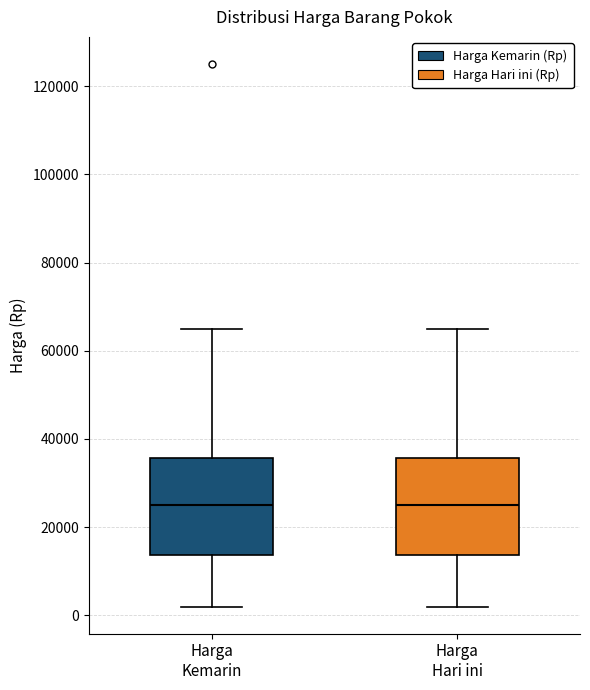

Where is the lower edge of the box for Harga Hari ini on the y-axis? The values are not printed on the chart, so give them approximately, as read against the axis.

14000